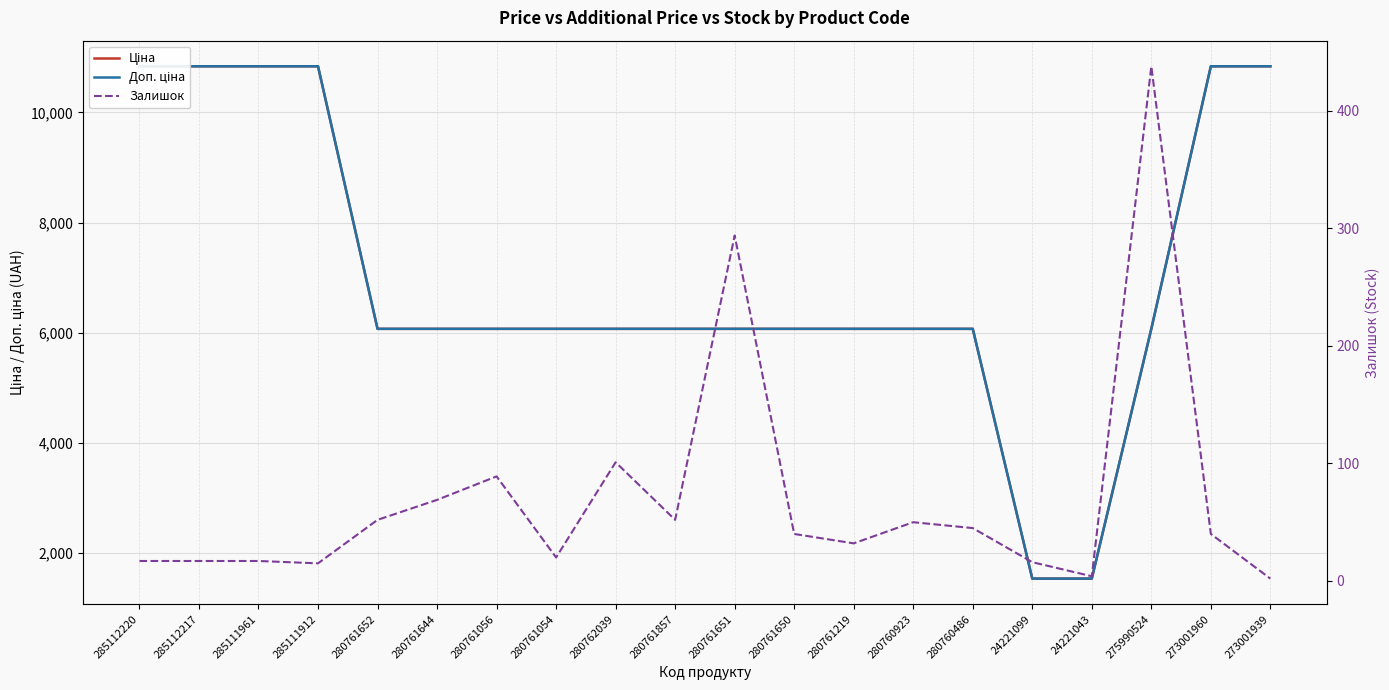

Between 273001960 and 285112220, which is larger?

273001960